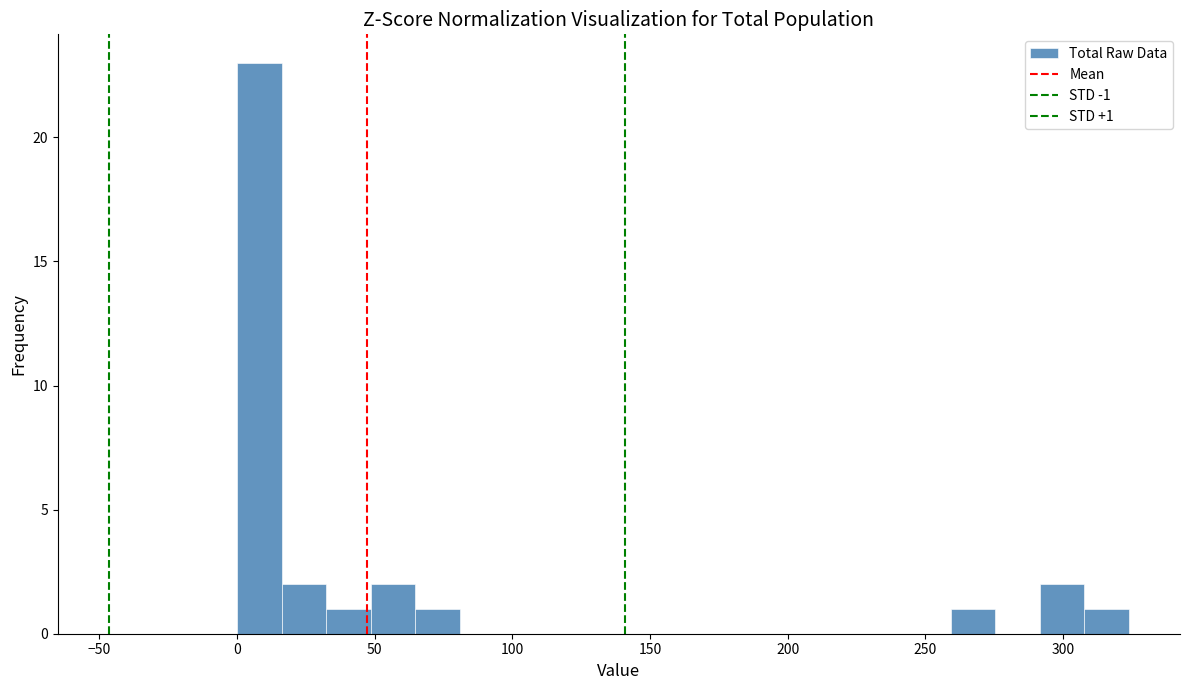

Around what value on the x-axis is the tallest bar? Give the approximate position of its centre, as read against the axis.

10